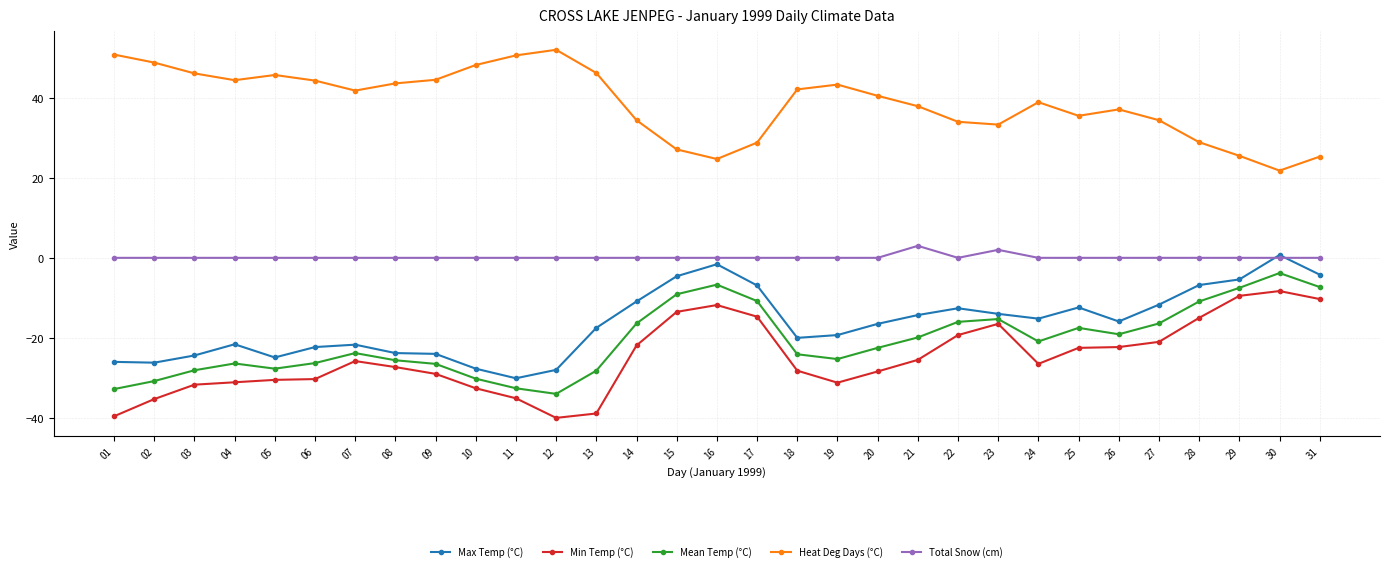

True or false: Min Temp (°C) has a value of -7.1 at 04.

False